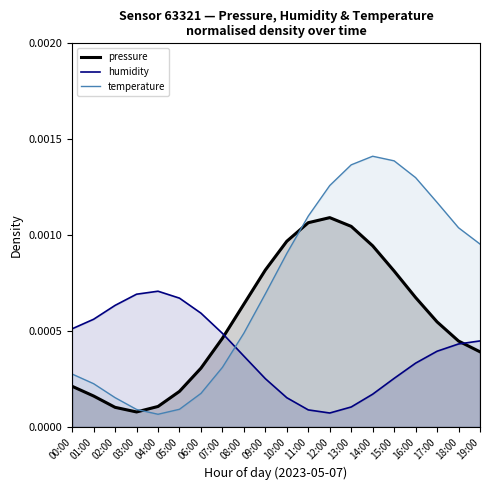

What are all the series names shown in the legend?

pressure (line), humidity (line), temperature (line)